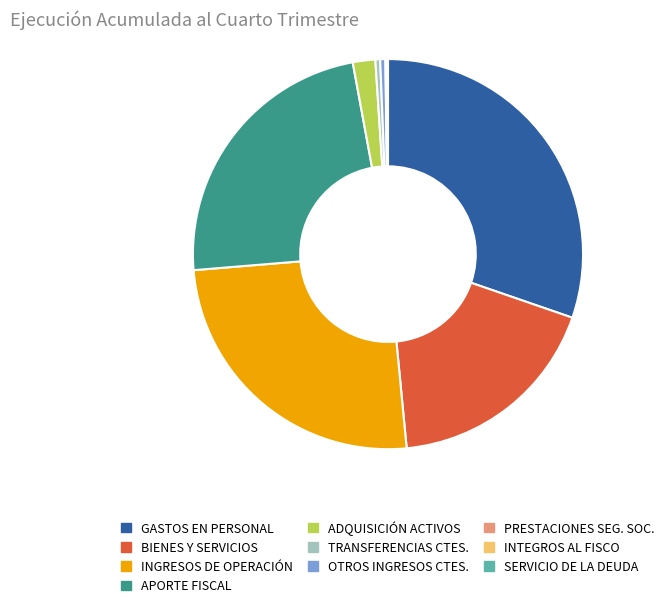

Which has a higher value, ADQUISICIÓN ACTIVOS or APORTE FISCAL?

APORTE FISCAL